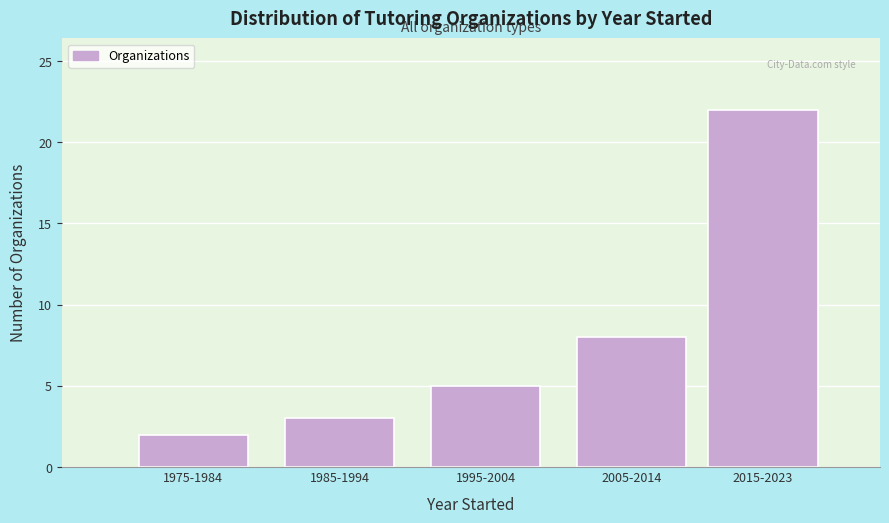

Reading right to left, extract all data points from this chart.

22	8	5	3	2